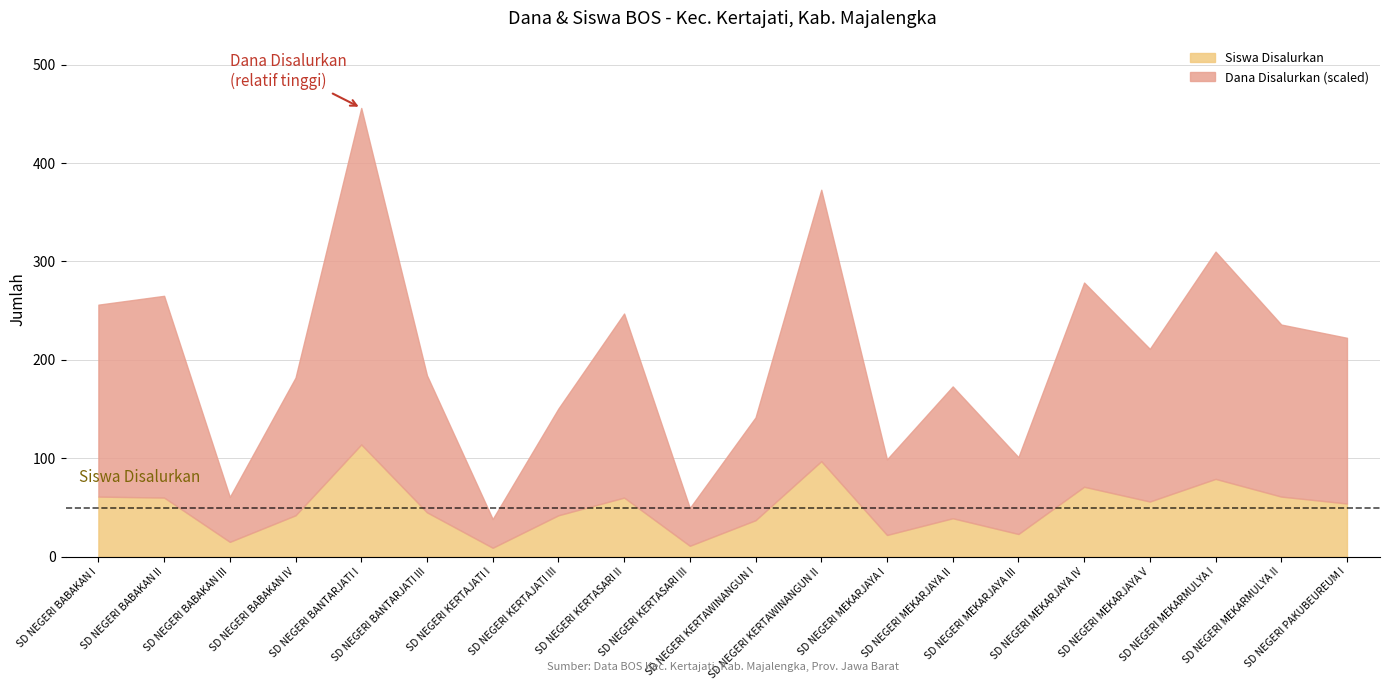

What value does the Dana Disalurkan (Juta) series have at SD NEGERI MEKARJAYA II?

17325000